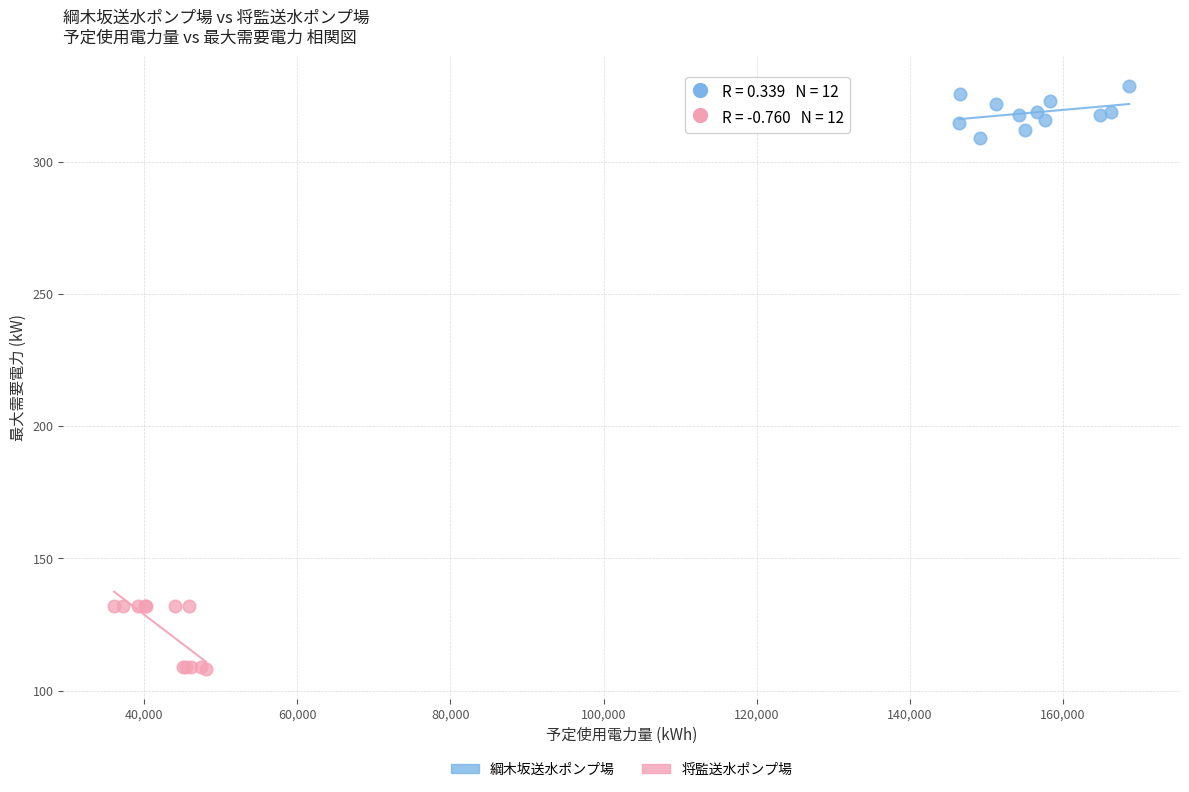

Which series contains the lowest Y value?

将監送水ポンプ場